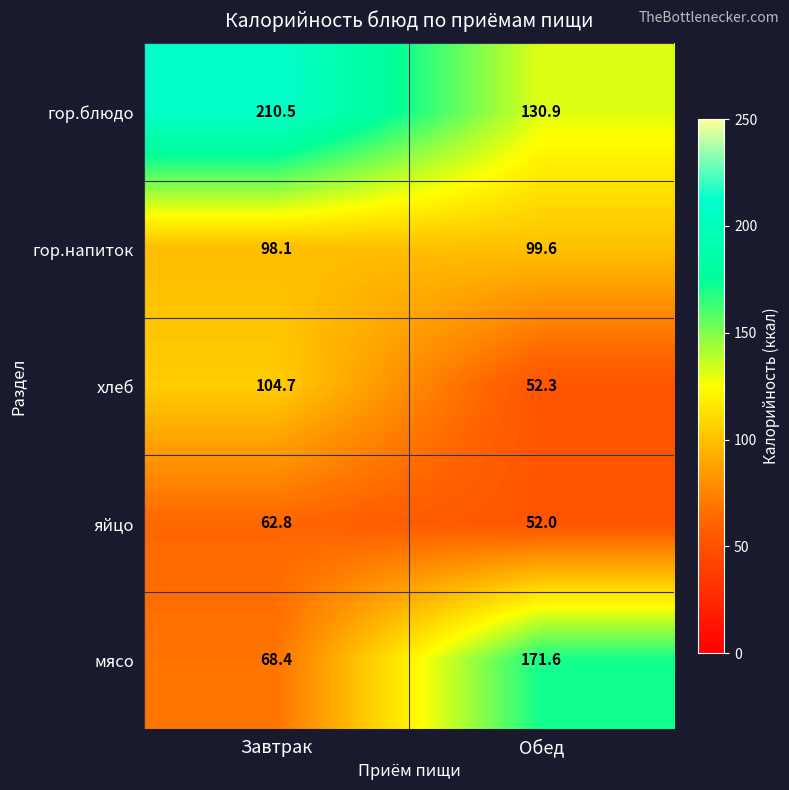

Where does the гор.напиток series first go above 99?

Обед